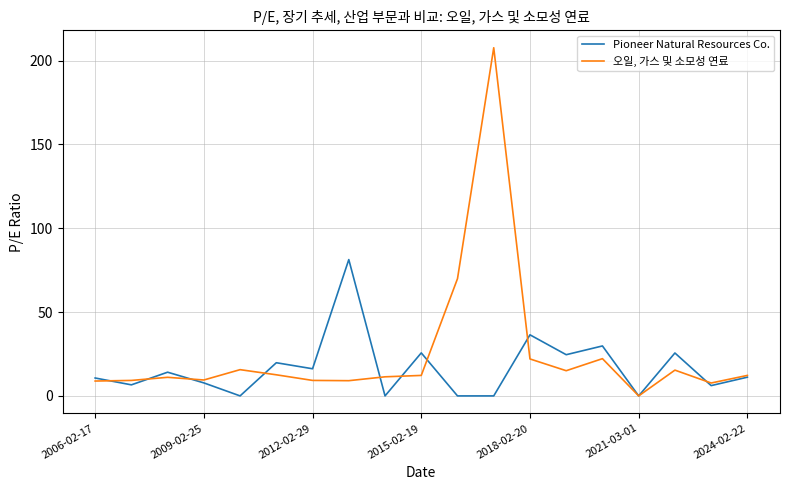

Rank the series by their average value, from highest to lowest.

오일, 가스 및 소모성 연료, Pioneer Natural Resources Co.